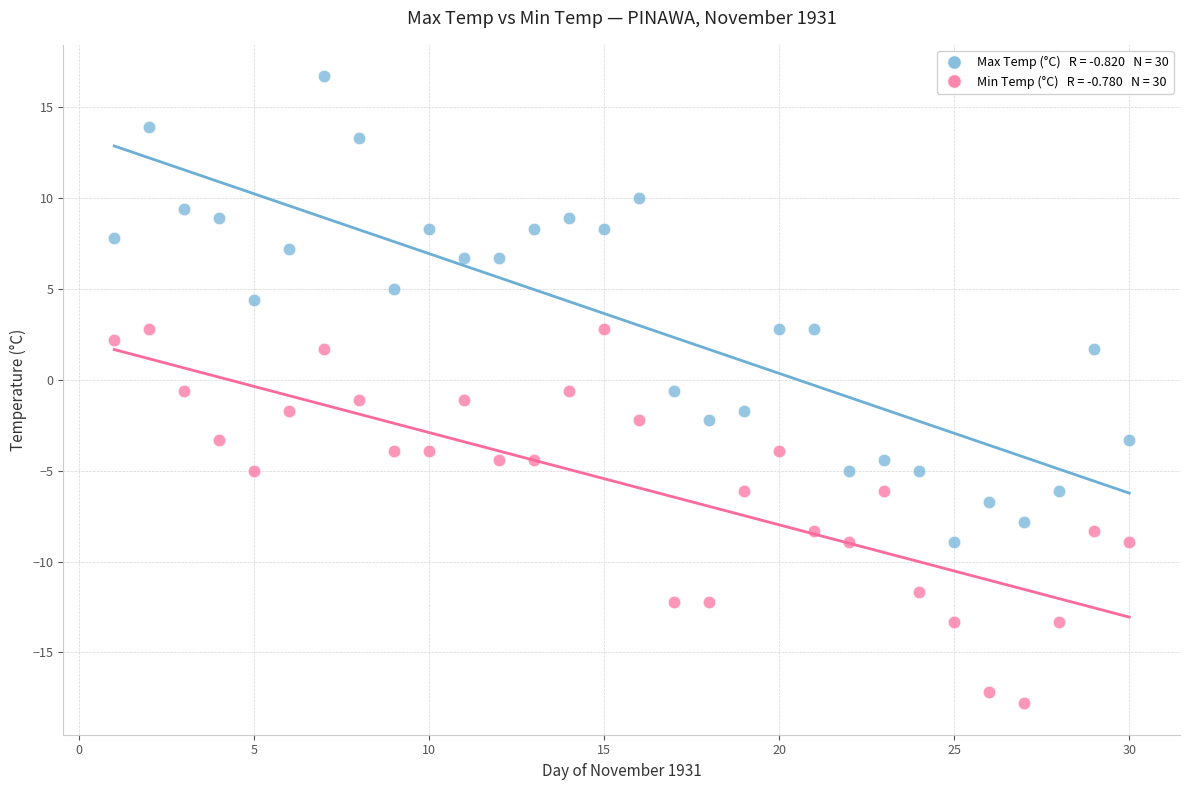

Across all data points, what is the range of Y values (max minus min)?

34.5